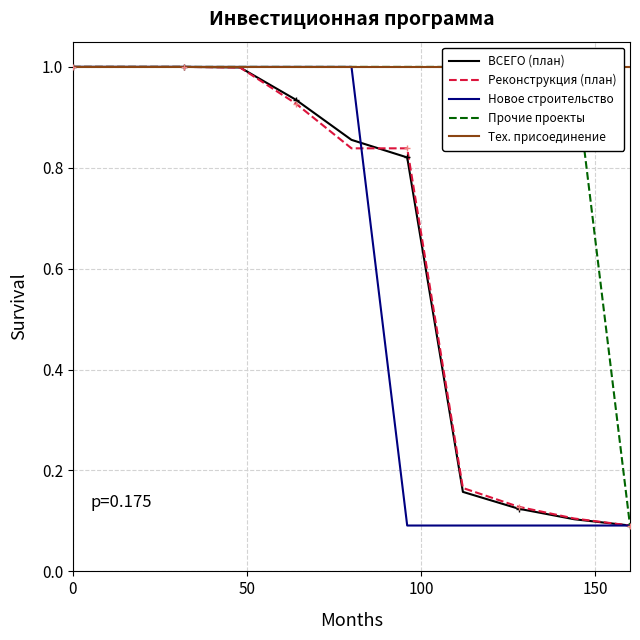

How many lines are shown in the chart?

5